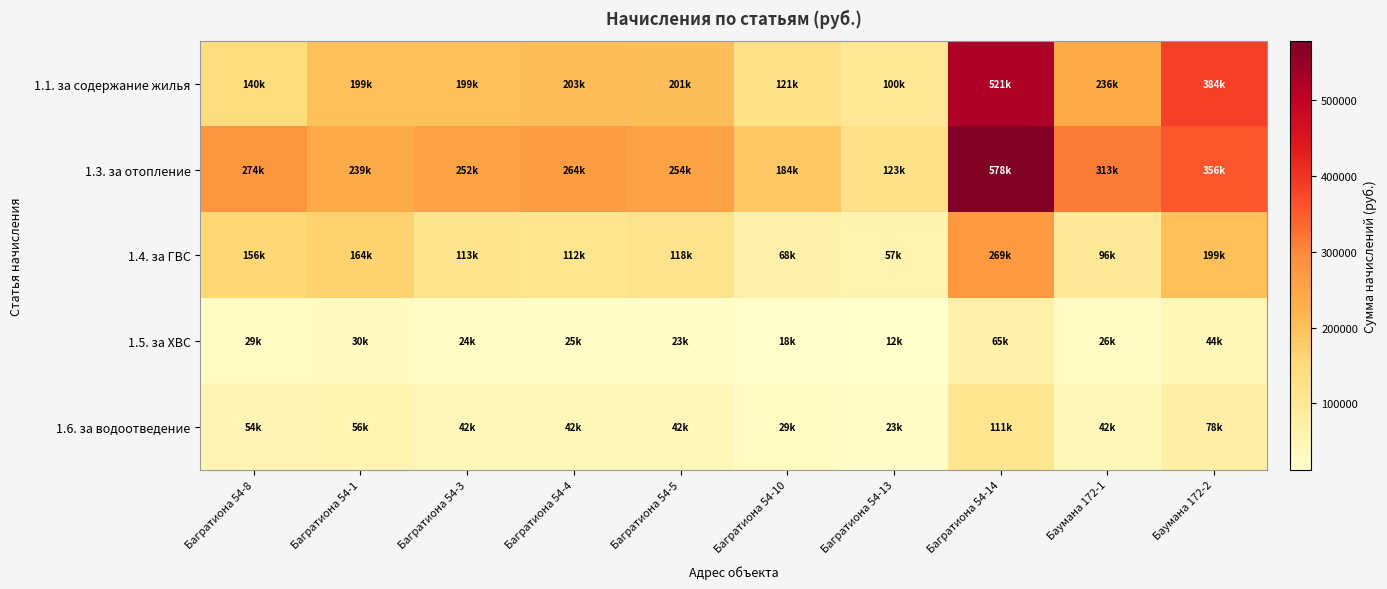

At how many categories does at least one series exceed 99235?

10